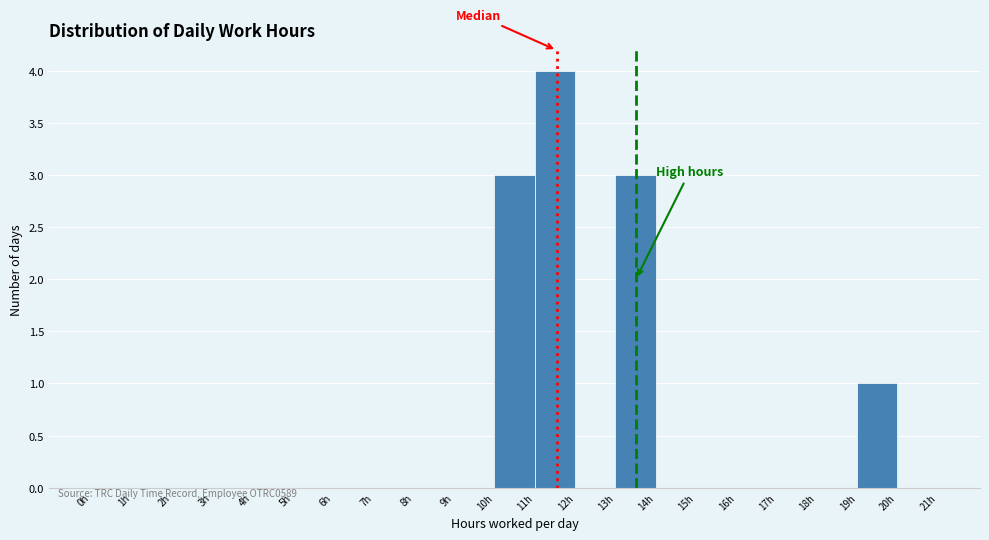

Which range on the x-axis has the tallest bar?

11 to 12